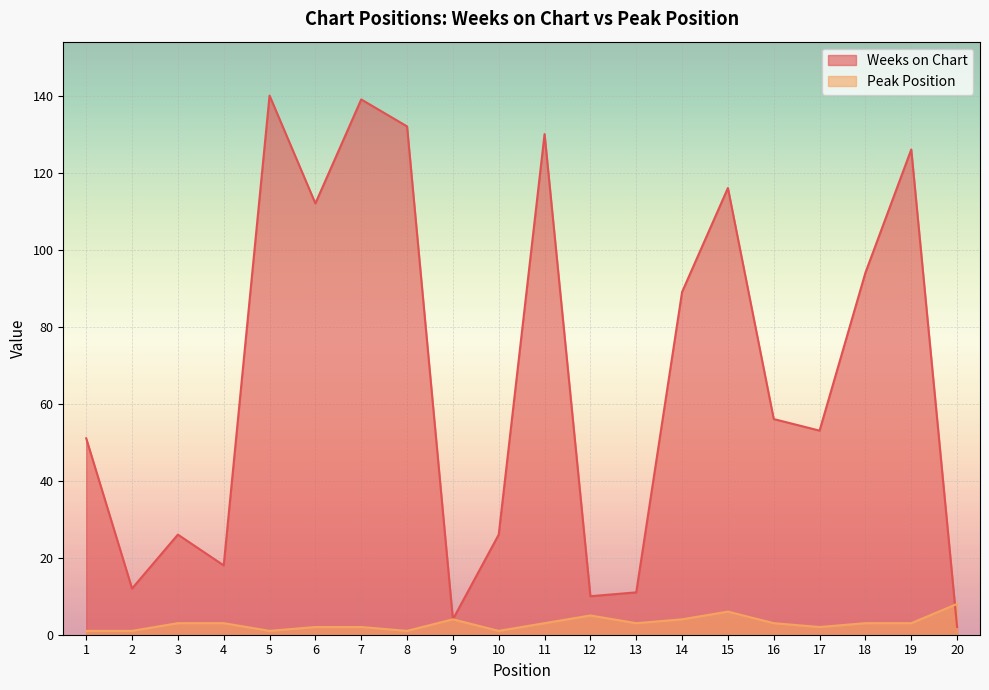

At which category is the sum across all series the highest?

5